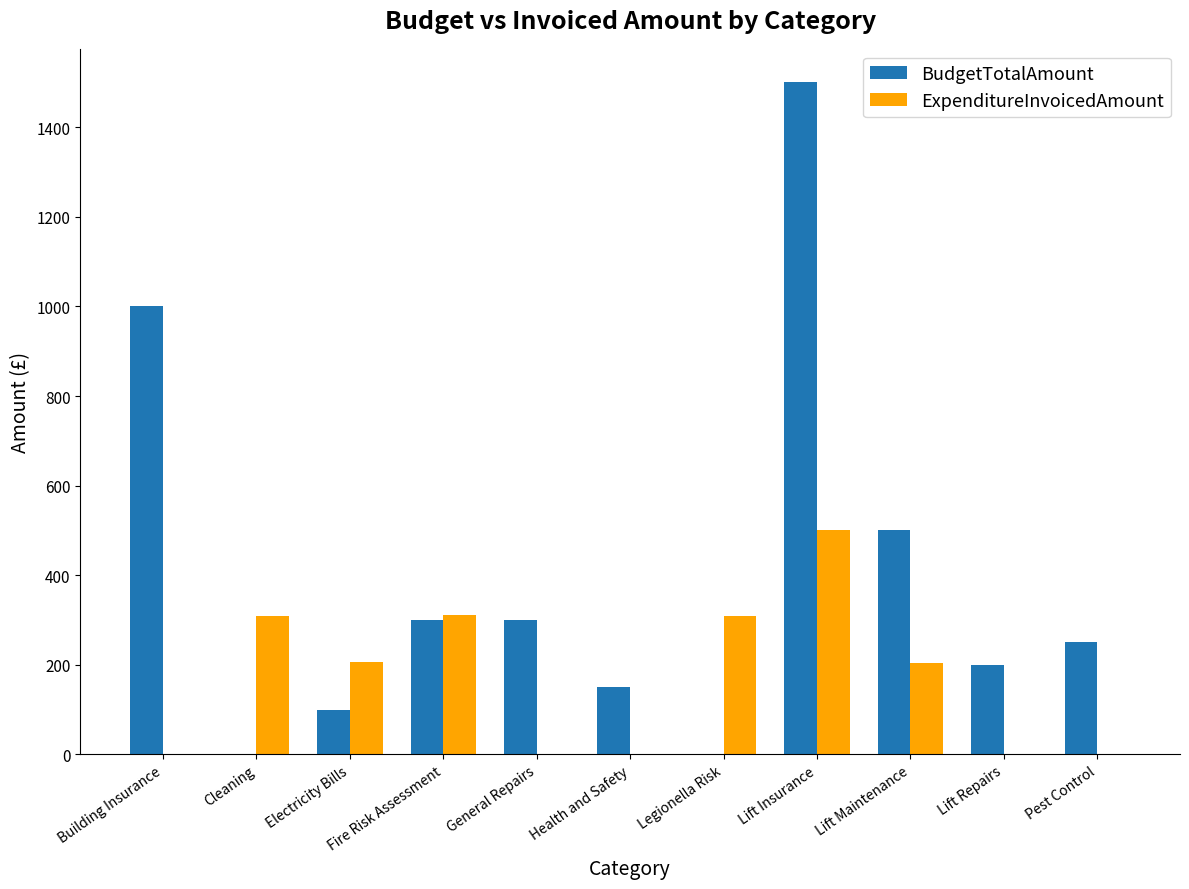

Which category has the highest value across all series?

Lift Insurance